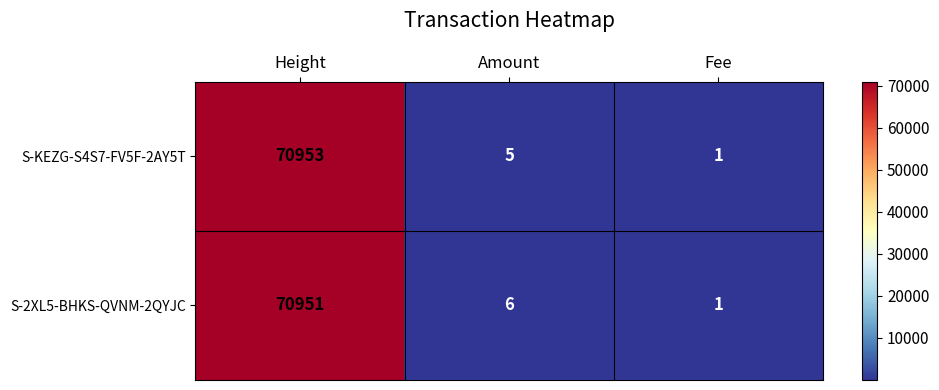

Reading right to left, list all the values displayed in this chart.

S-KEZG-S4S7-FV5F-2AY5T: 1	5	70953
S-2XL5-BHKS-QVNM-2QYJC: 1	6	70951